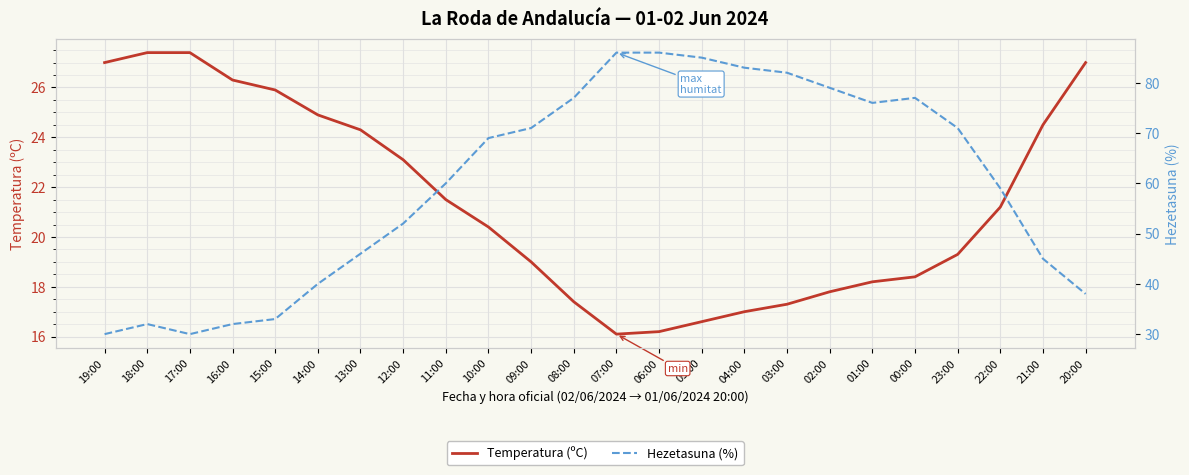

What are all the series names shown in the legend?

Temperatura (ºC), Hezetasuna (%)